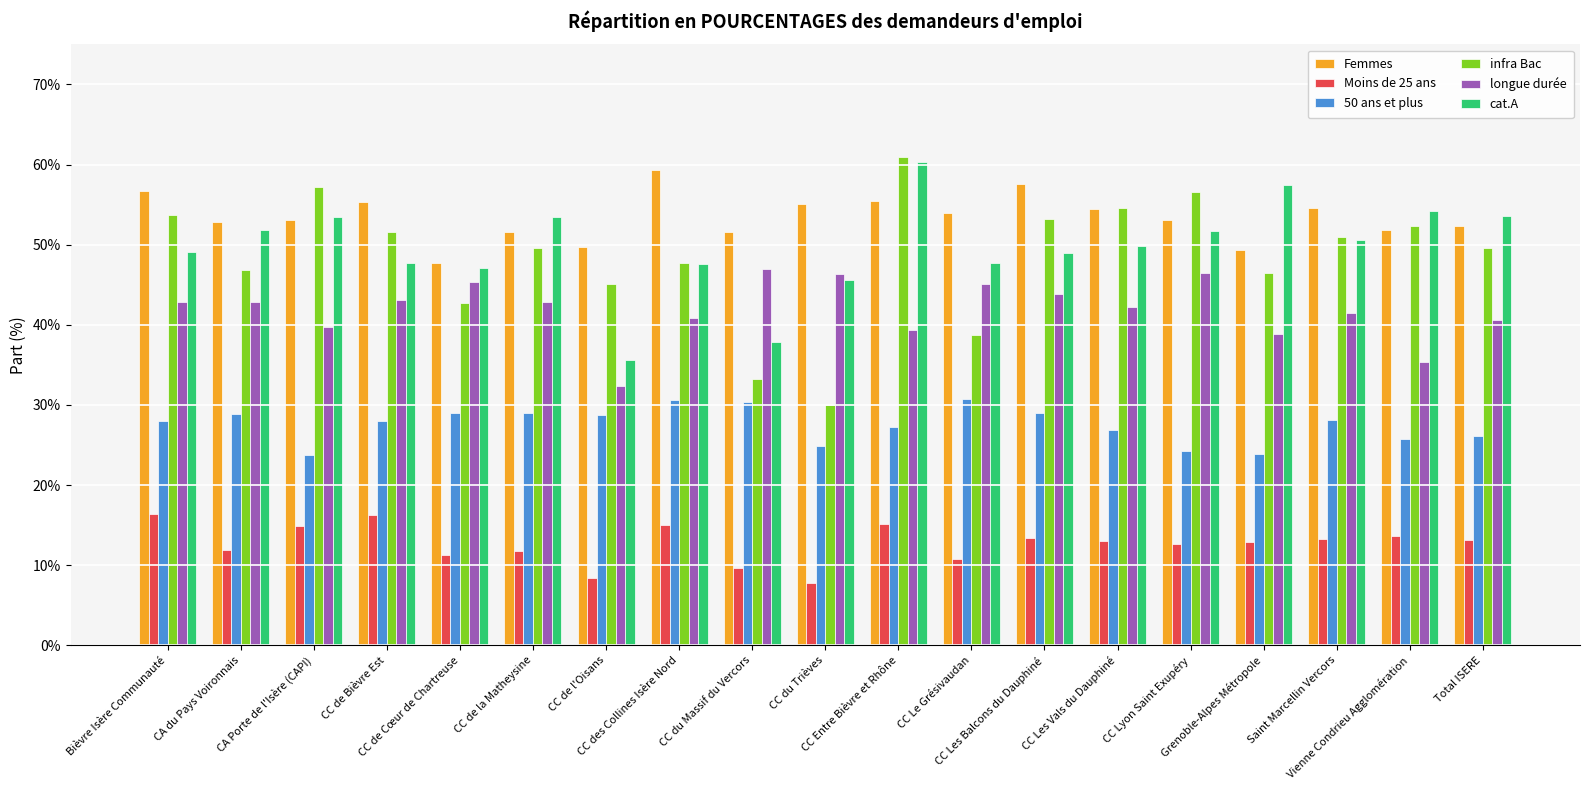

What is the average value of the 50 ans et plus series?

0.3